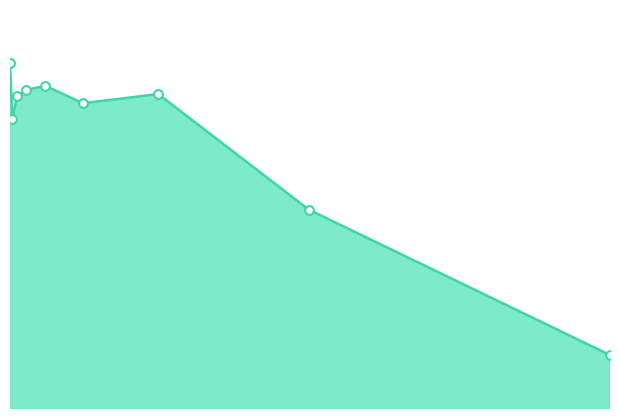

Does the chart have visible grid lines?

No